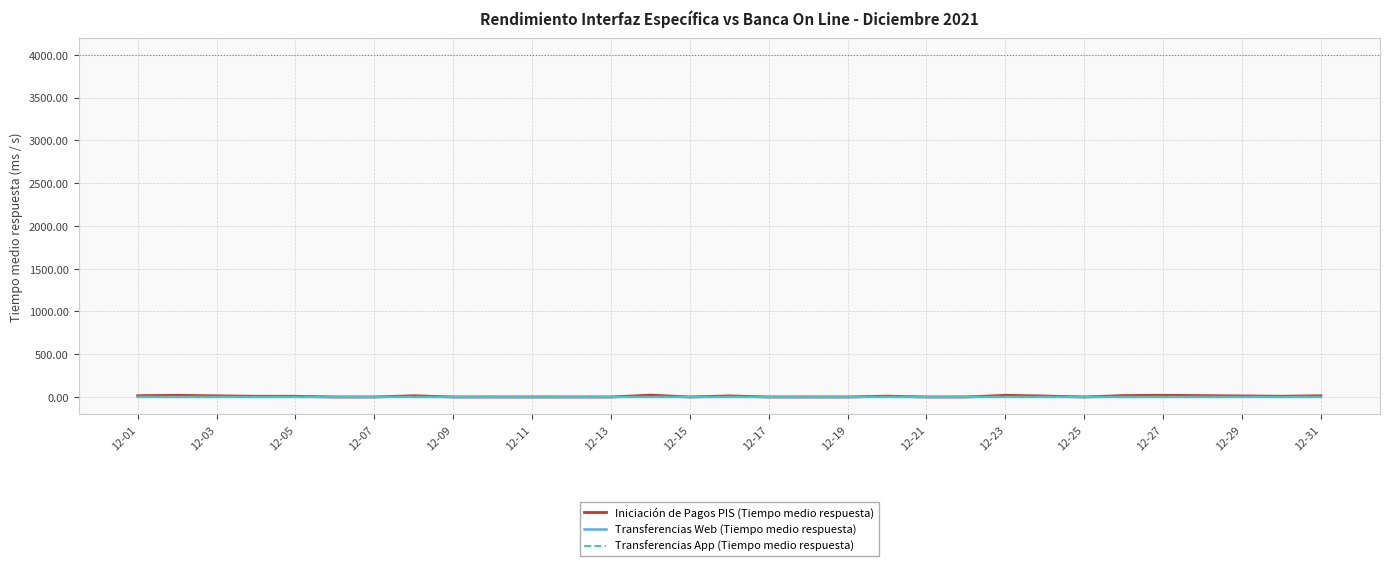

What is the label of the 11th point from the left?

12-11